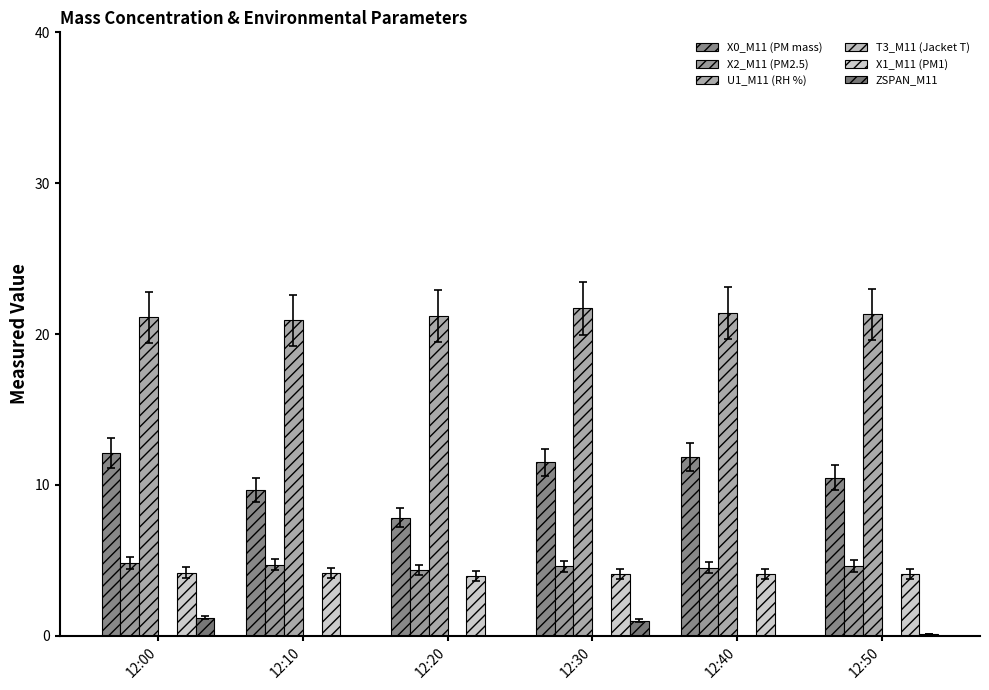

Is it true that X1_M11 (PM1) equals 5.8 at 12:50?

False